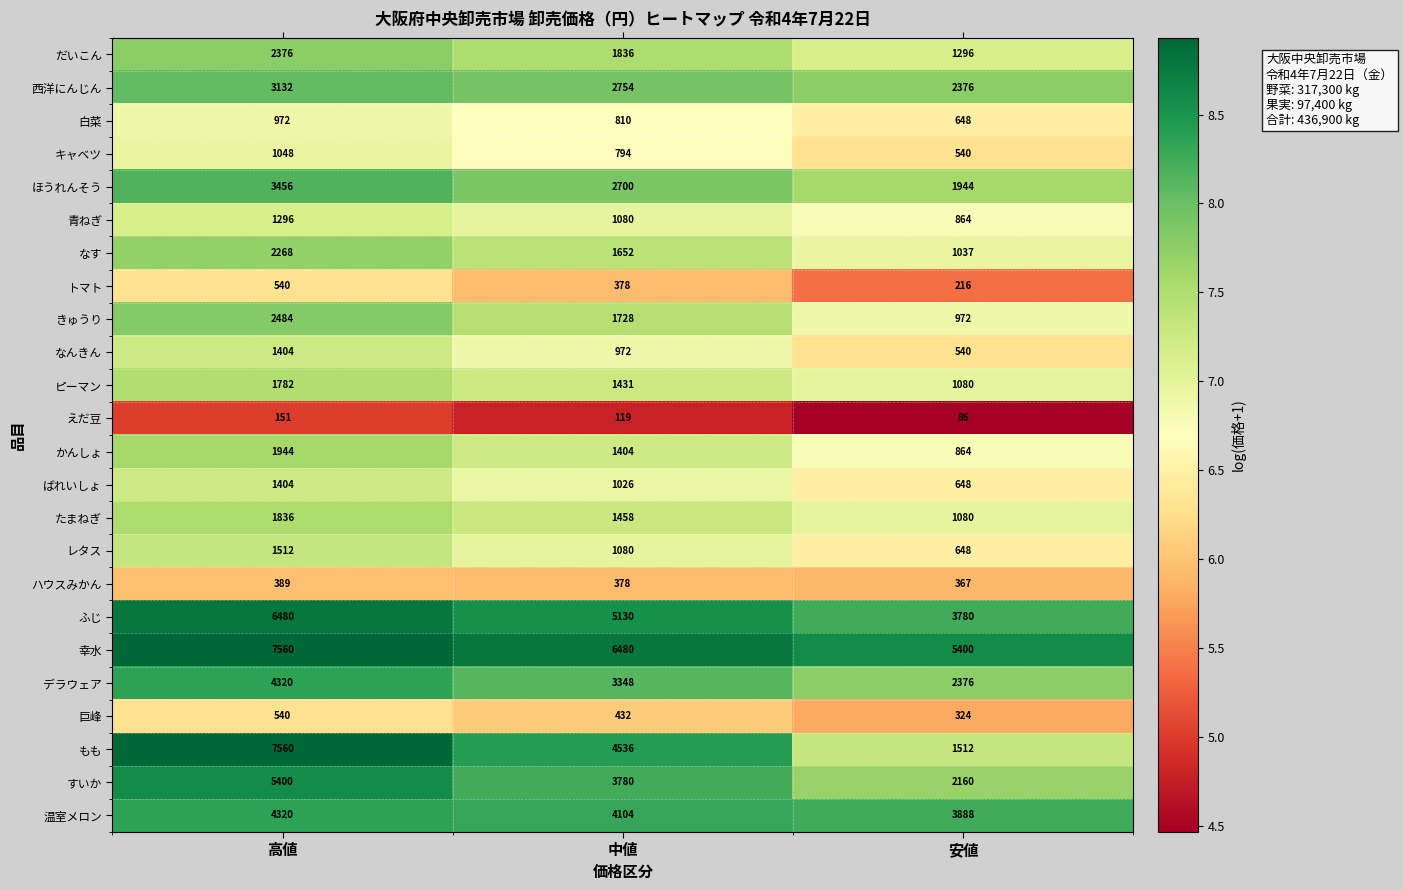

What is the difference between the highest and lowest values at 安値?

5314